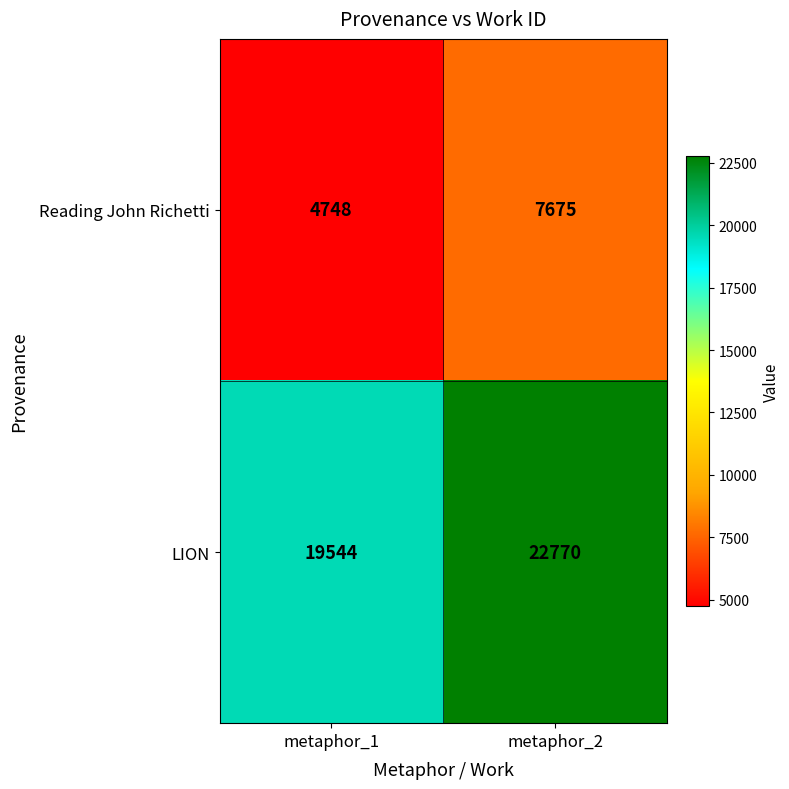

Reading left to right, extract all data points from this chart.

Reading John Richetti: 4748	7675
LION: 19544	22770